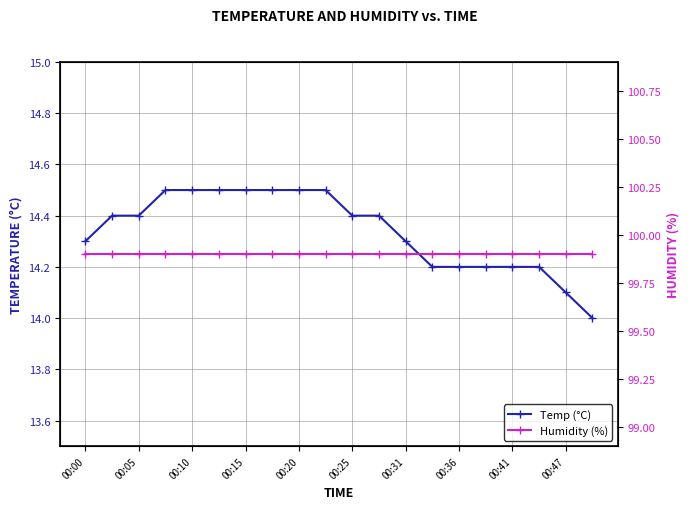

At which label is Humidity (%) closest to 99?

00:00